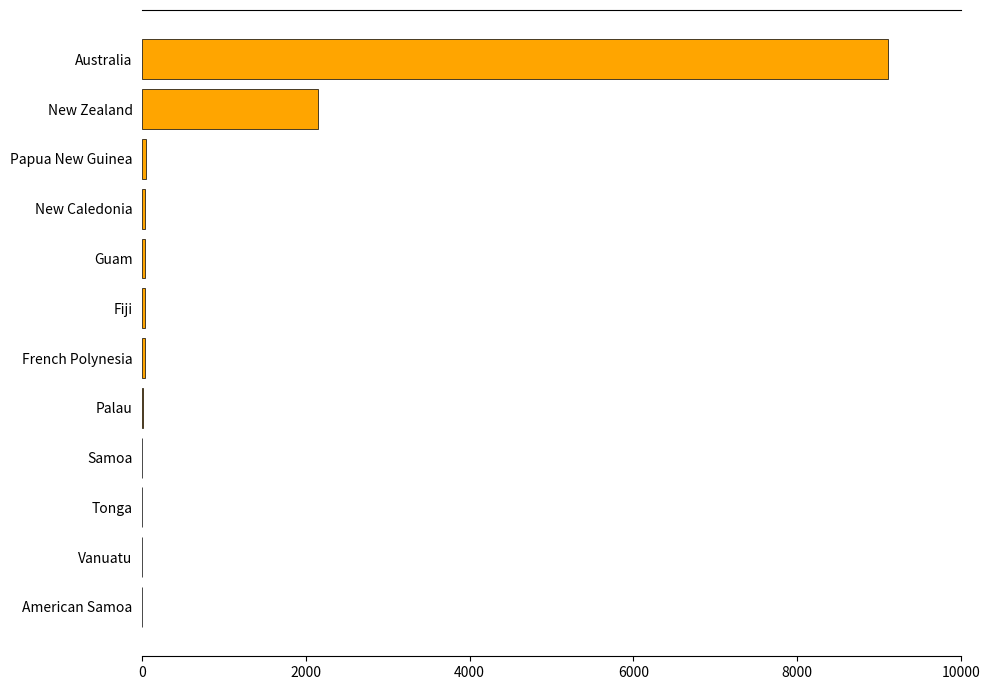

Where is the data nearest to the value 4557?

New Zealand